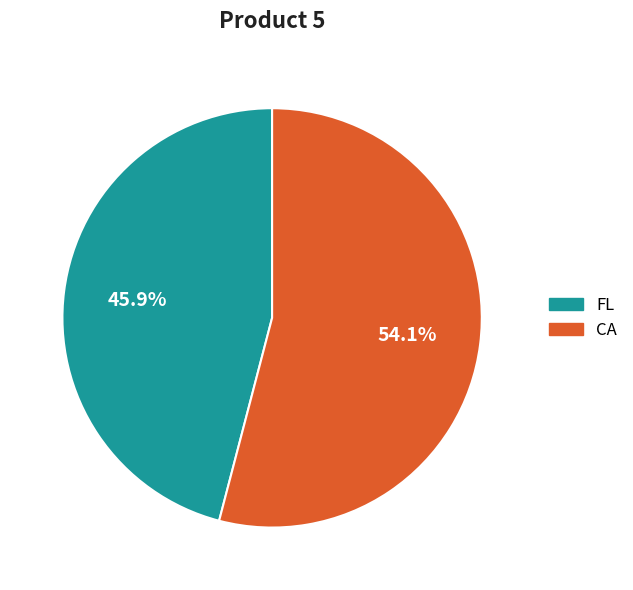

Between FL and CA, which is larger?

CA